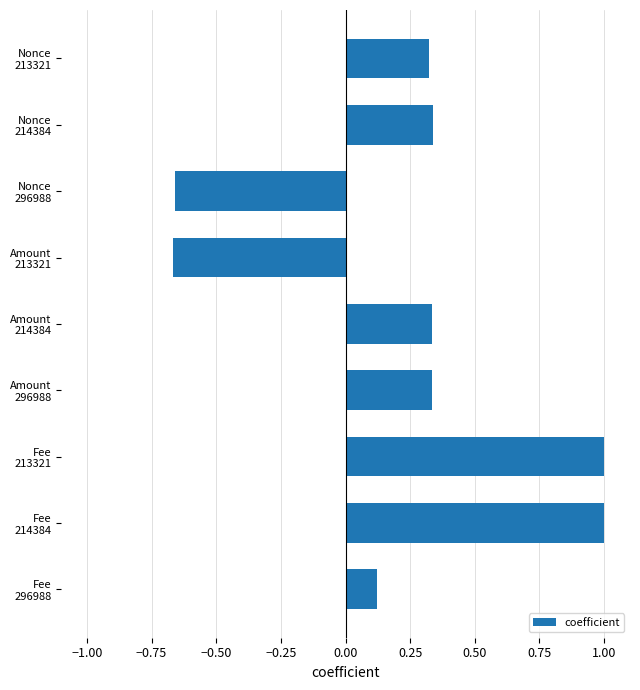

Does the chart contain stacked bars?

No